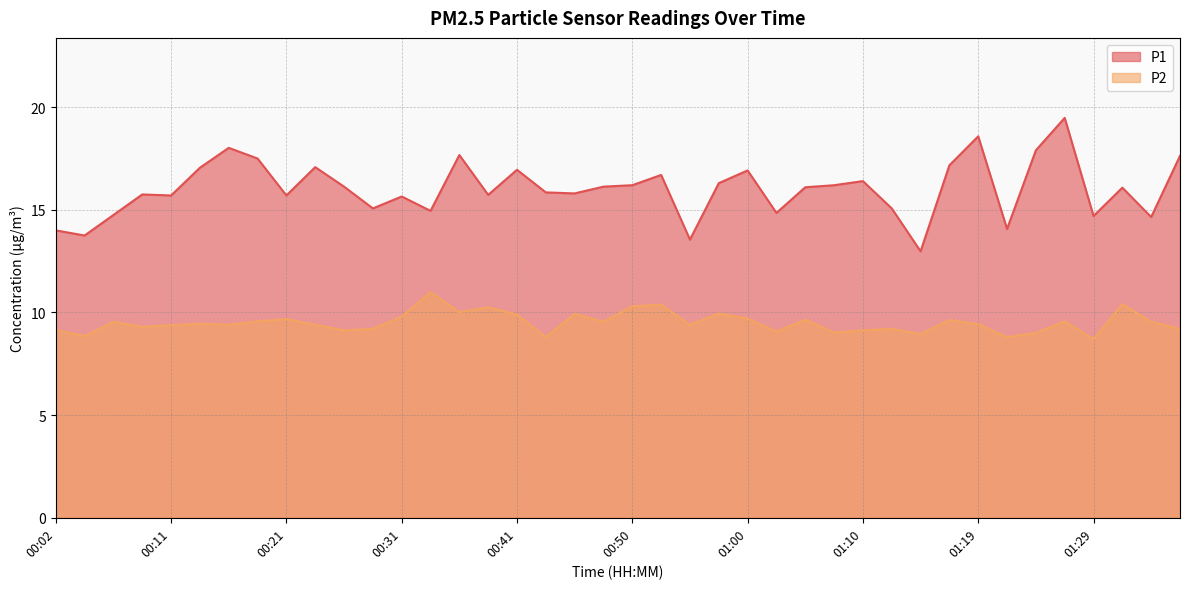

What is the difference between the maximum and minimum values in the P1 series?

6.5